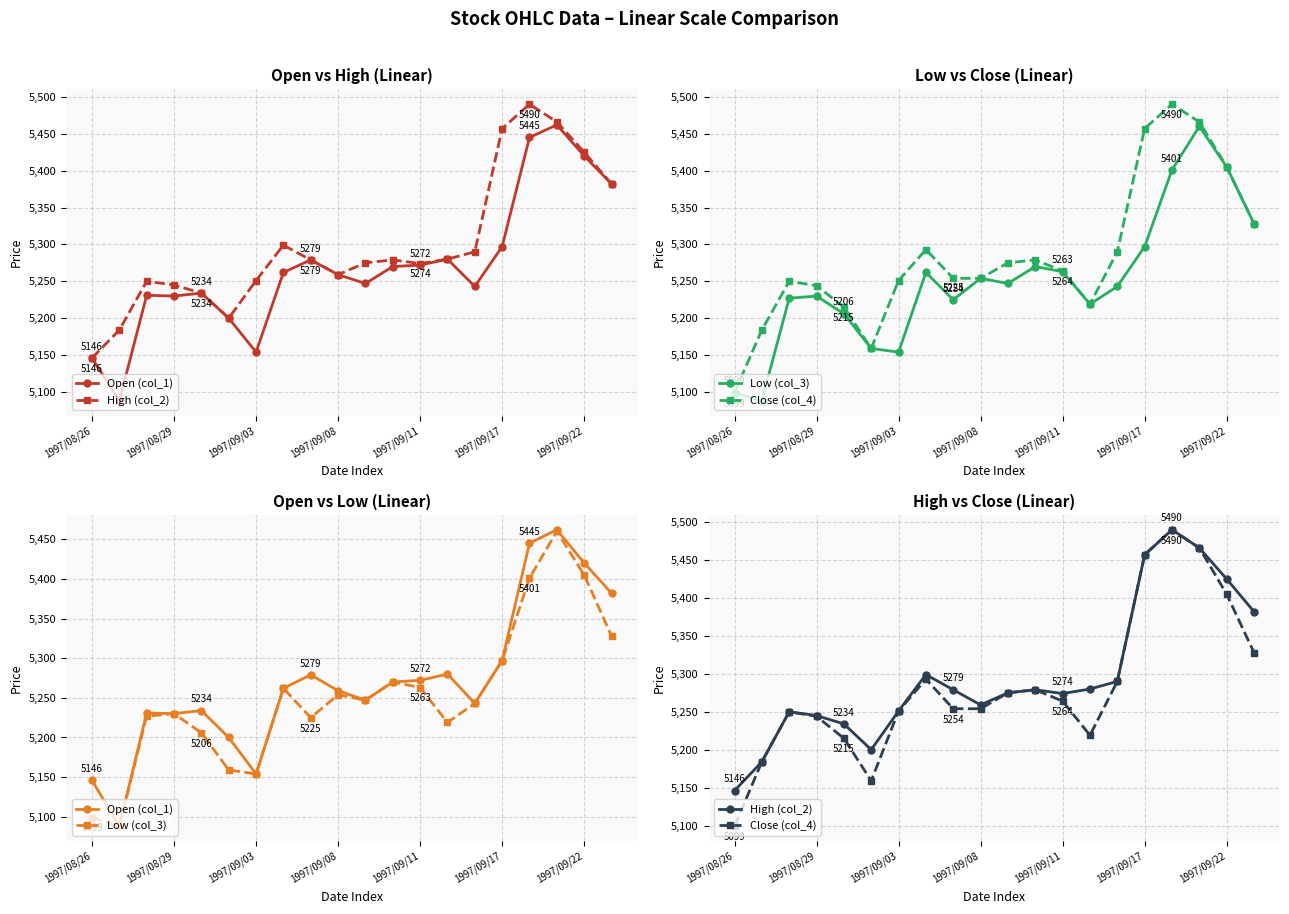

The value of Close (col_4) at 8 is 5254. True or false?

True